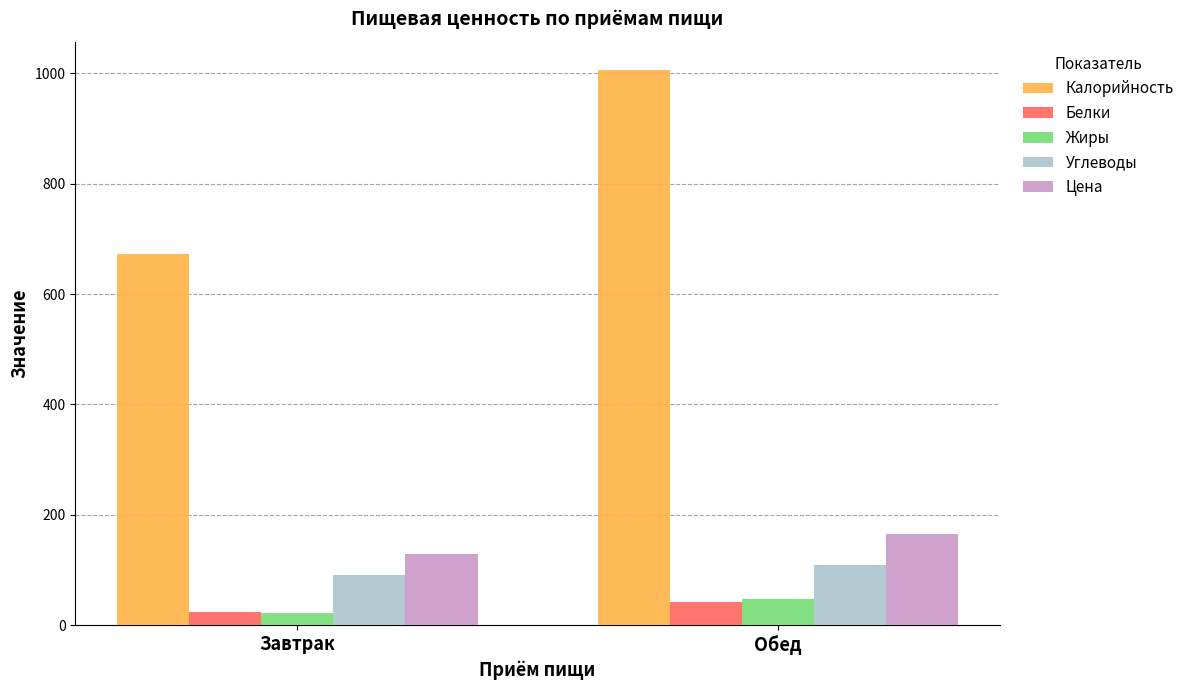

Between Завтрак and Обед, which series saw the biggest shift?

Калорийность